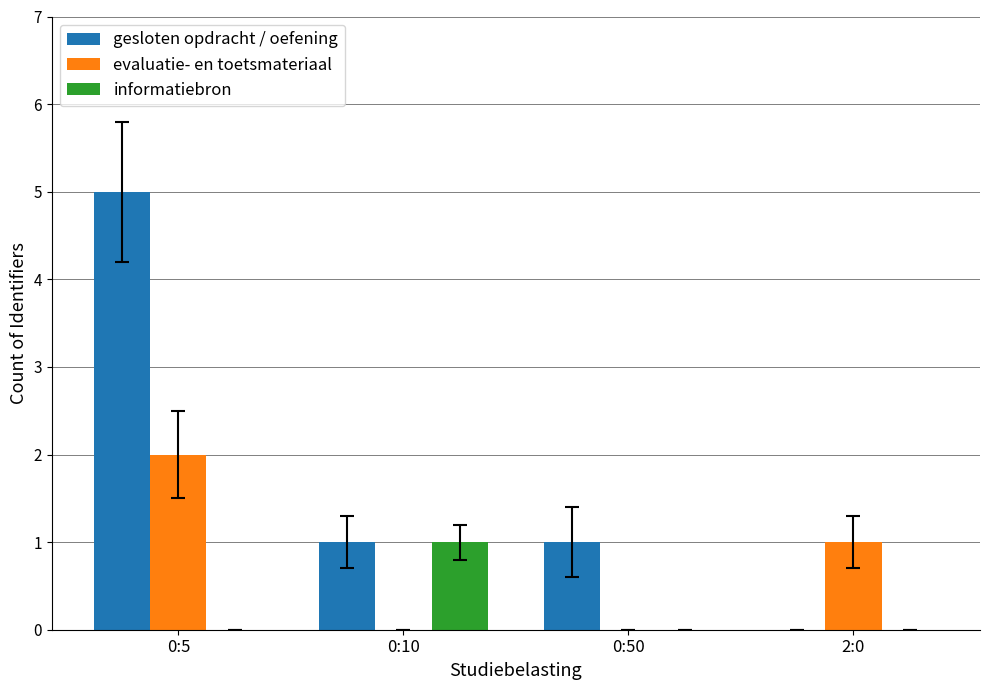

The gesloten opdracht / oefening series shows 0 at 2:0. True or false?

True